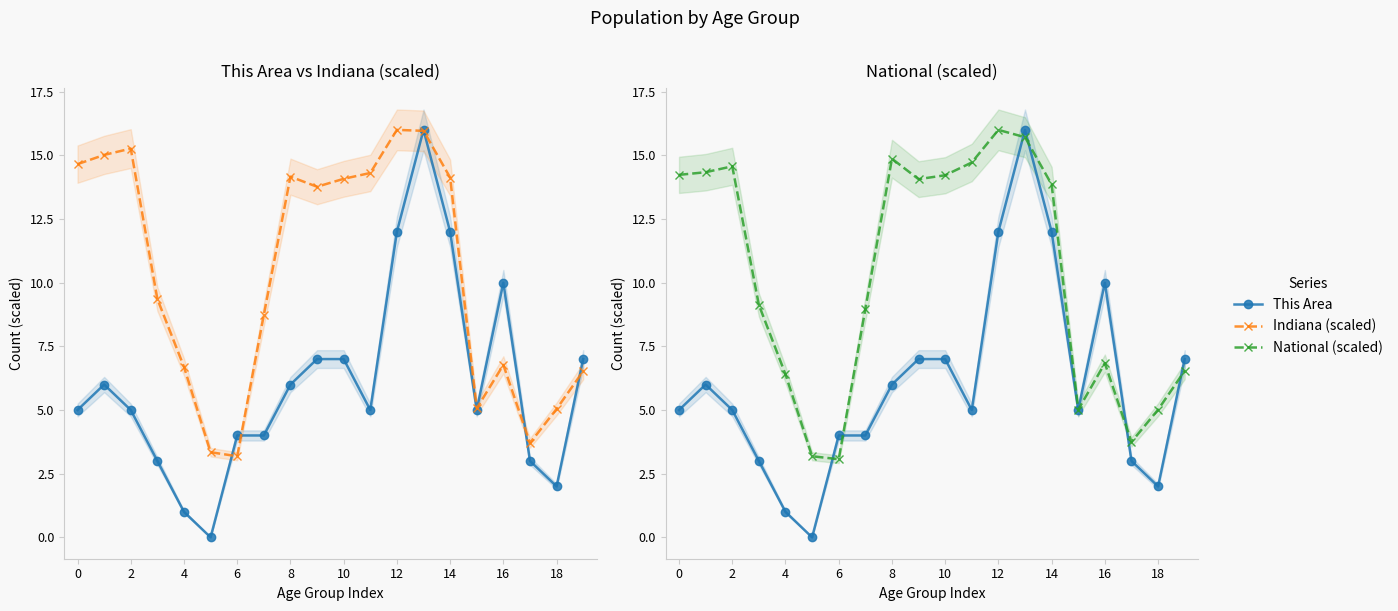

True or false: Indiana (scaled) and This Area cross at least once.

True